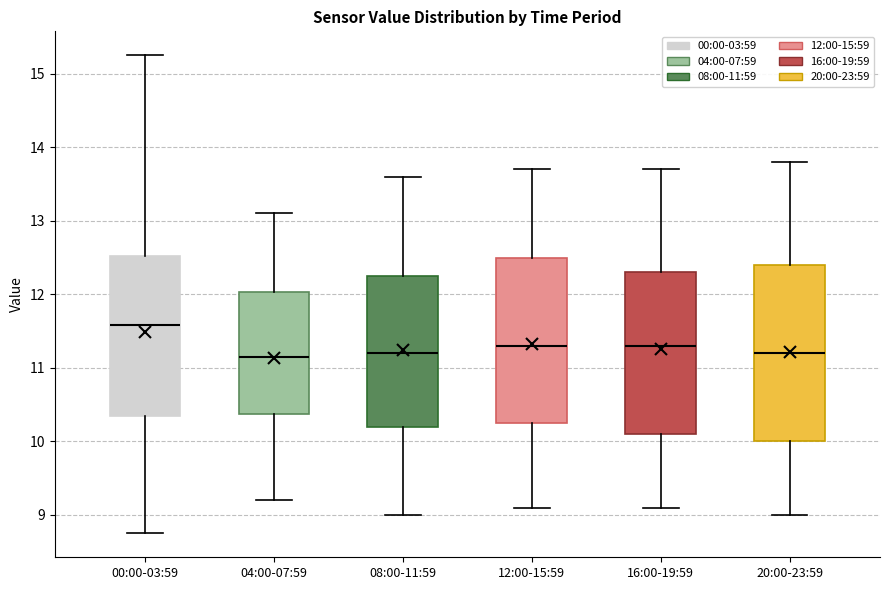

Reading left to right, transcribe this box plot: for each box, give where its median line is, the range the box spans, and where its two whiskers end, as read against the y-axis. The values are not printed on the chart, so give them approximately, as read against the axis.

00:00-03:59: median 11.6, box 10.3 to 12.5, whiskers 8.8 to 15.3
04:00-07:59: median 11.2, box 10.4 to 12.0, whiskers 9.2 to 13.1
08:00-11:59: median 11.2, box 10.2 to 12.3, whiskers 9.0 to 13.6
12:00-15:59: median 11.3, box 10.3 to 12.5, whiskers 9.1 to 13.7
16:00-19:59: median 11.3, box 10.1 to 12.3, whiskers 9.1 to 13.7
20:00-23:59: median 11.2, box 10.0 to 12.4, whiskers 9.0 to 13.8